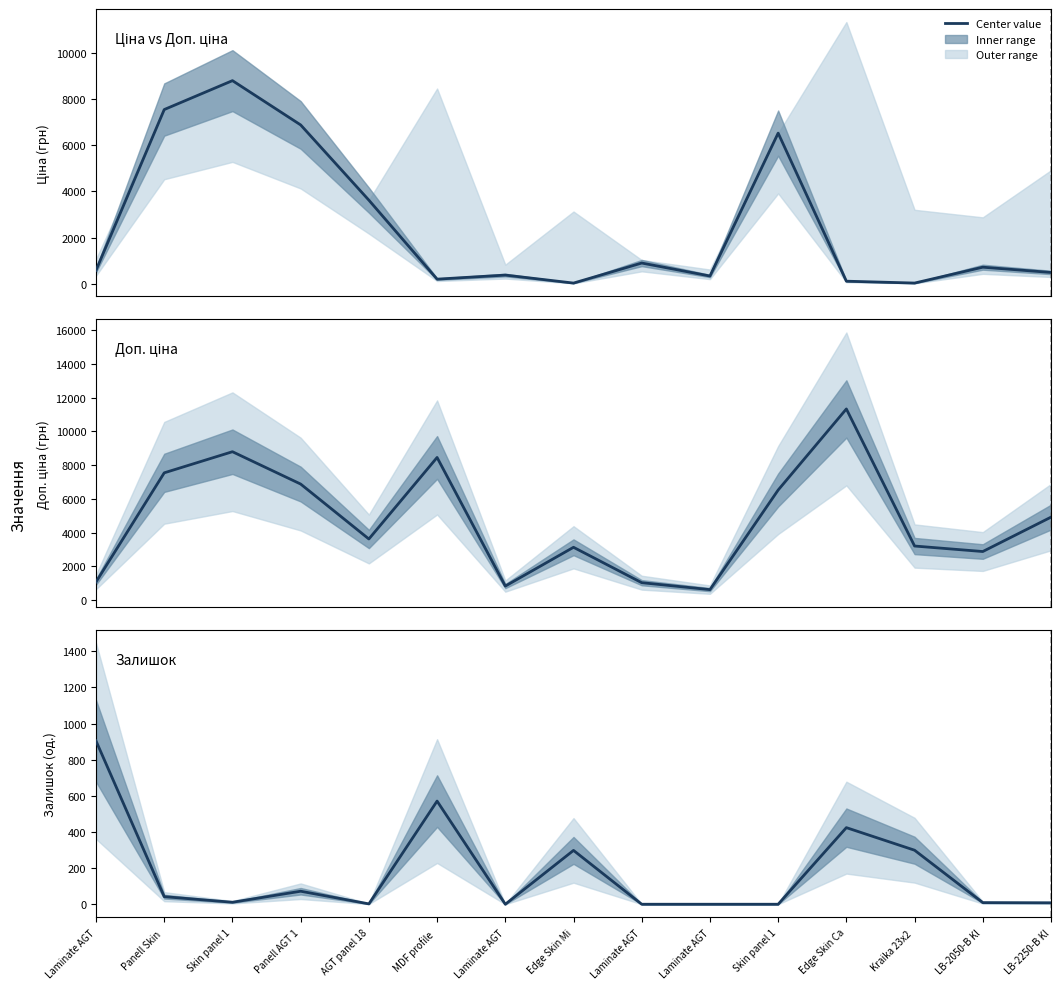

List the labels in order of Ціна (Ціна / Доп. ціна) value, smallest first.

Edge Skin Mi, Kraika 23x2 , Edge Skin Ca, MDF profile , Laminate AGT, Laminate AGT, LB-2250-B Kl, Laminate AGT, LB-2050-B Kl, Laminate AGT, AGT panel 18, Skin panel 1, Panell AGT 1, Panell Skin , Skin panel 1